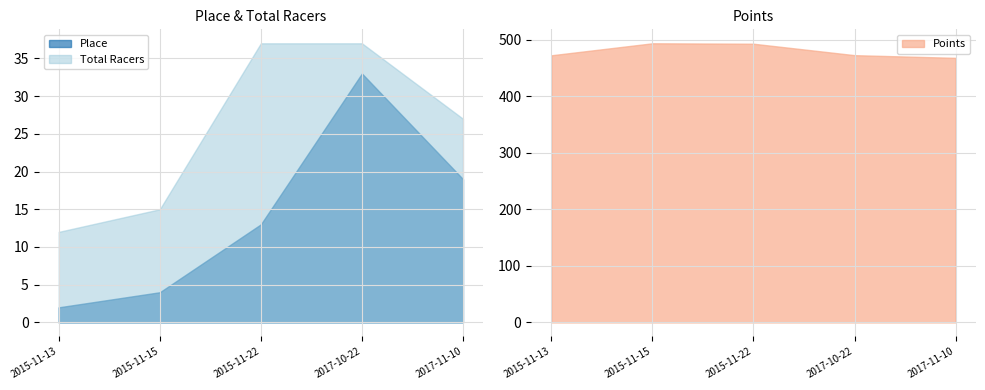

List the series in order of their peak value, lowest first.

Place, Total Racers, Points